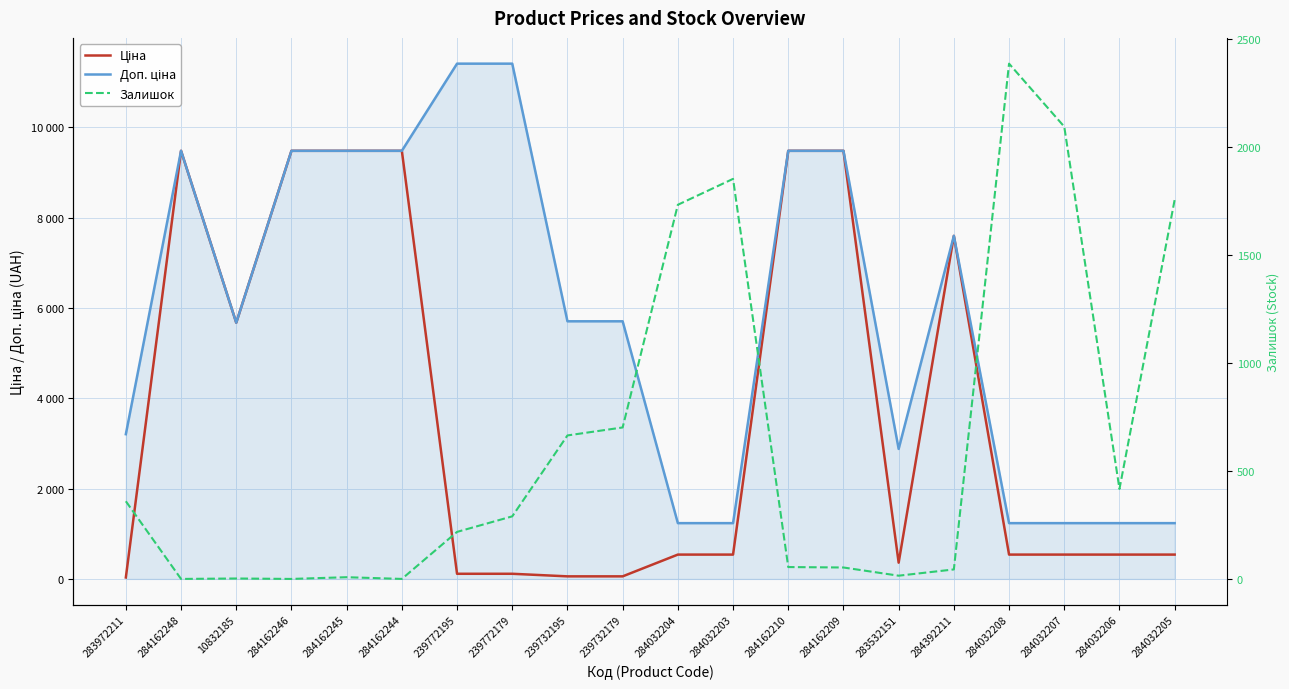

What is the difference between the second highest and second lowest values in the Залишок series?

2096.0